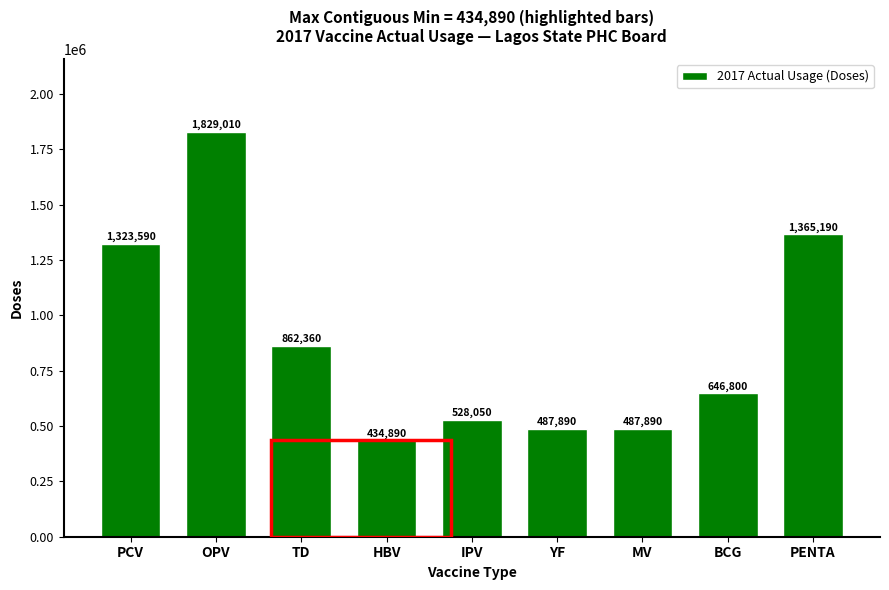

Reading left to right, transcribe all the data shown in this chart.

1323590	1829010	862360	434890	528050	487890	487890	646800	1365190